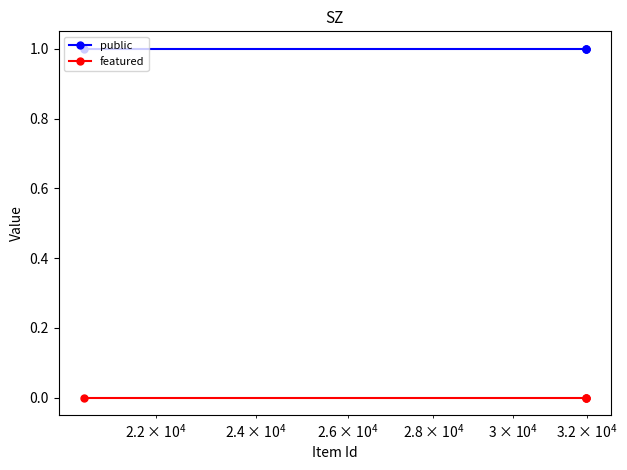

Reading left to right, transcribe all the data shown in this chart.

public: 1	1	1	1
featured: 0	0	0	0